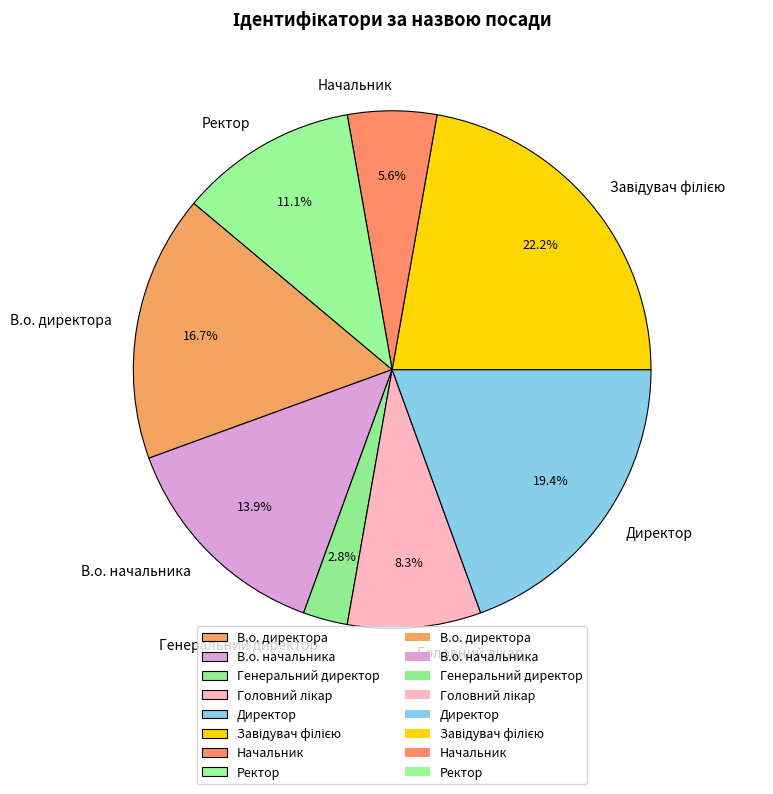

What portion of the pie excludes В.о. директора?

83.3%